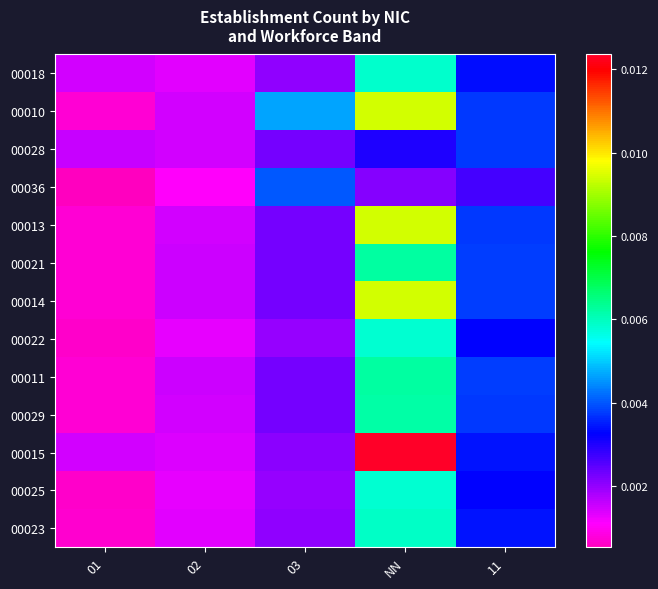

At which category is the sum across all series the highest?

NN